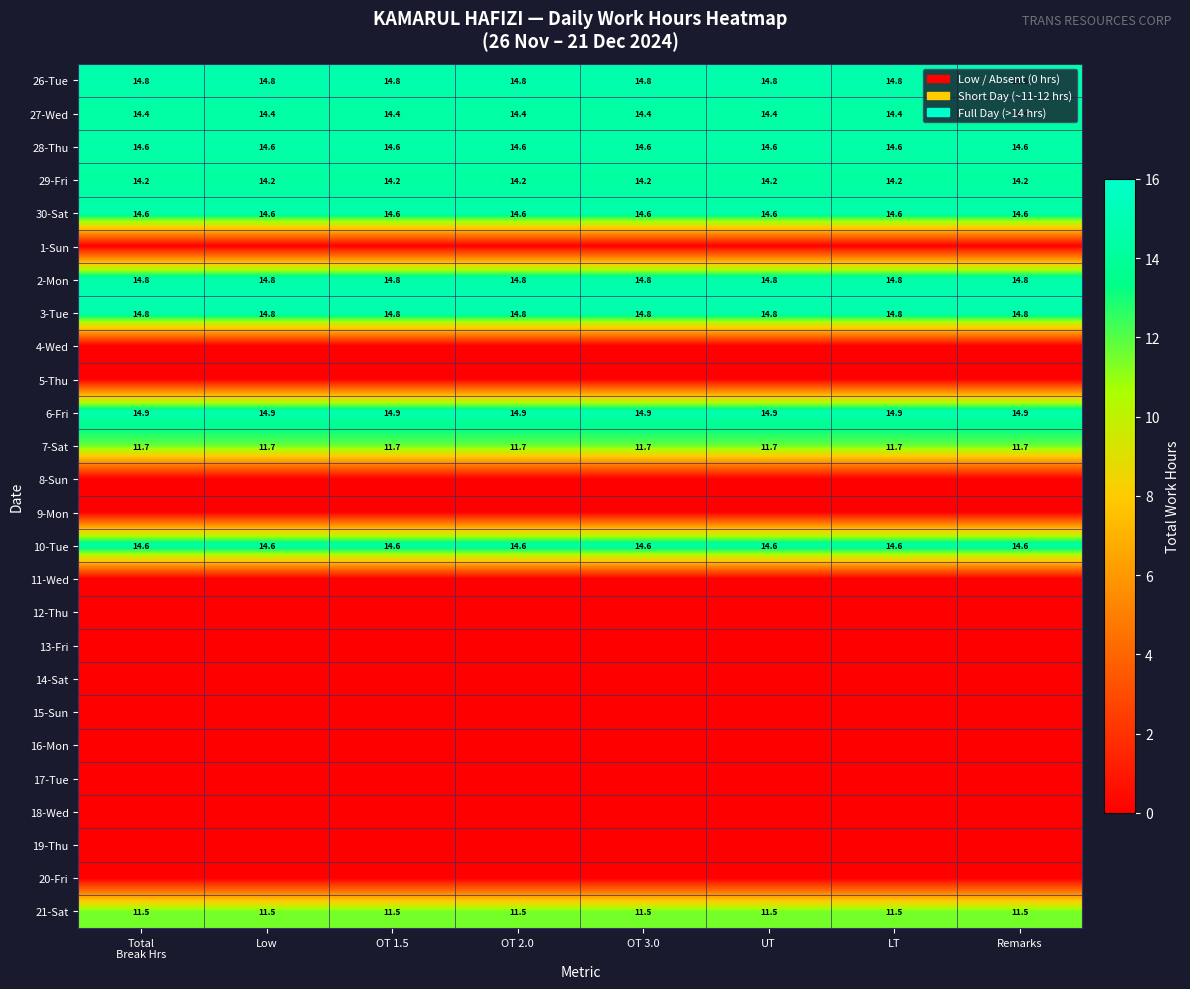

What is the difference between the highest and lowest values at OT 3.0?

14.9